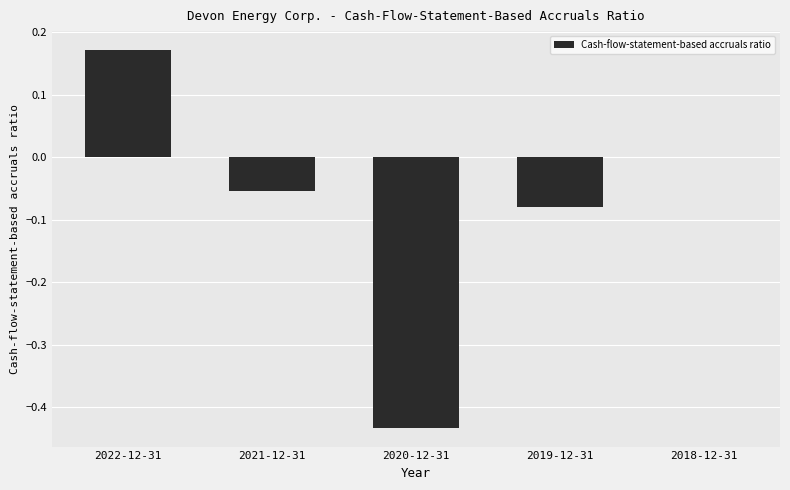

The chart shows a value of -0.0 at 2019-12-31. True or false?

False